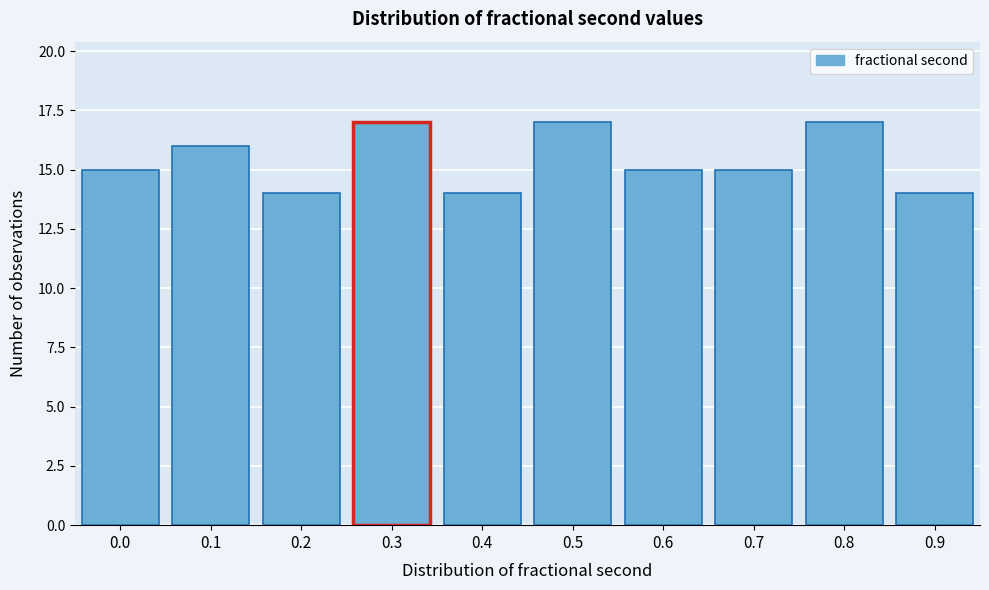

Reading right to left, list all the values displayed in this chart.

14	17	15	15	17	14	17	14	16	15